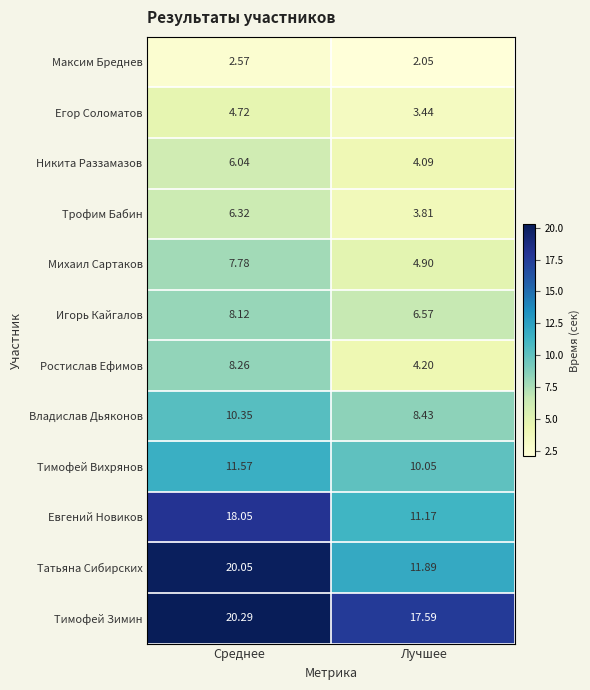

Which series has the widest spread of values?

Татьяна Сибирских